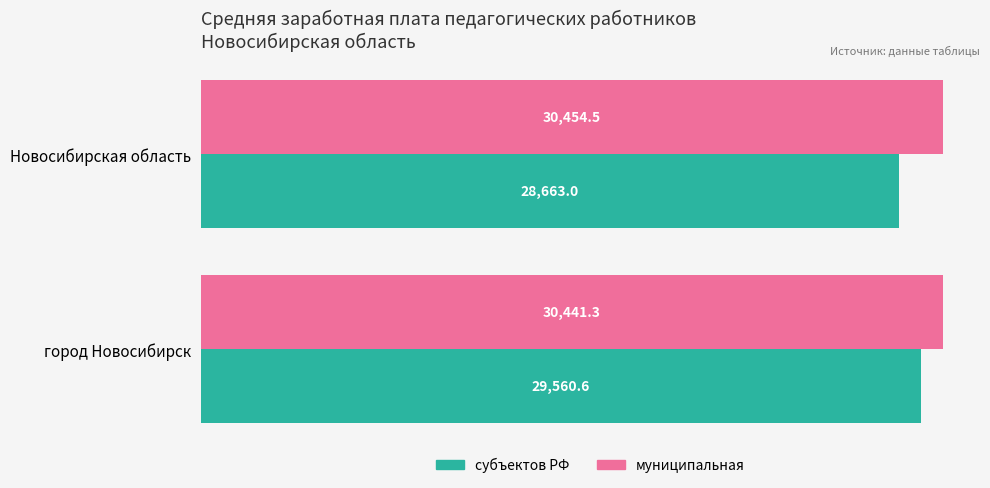

Which series has the largest total across all categories?

муниципальная